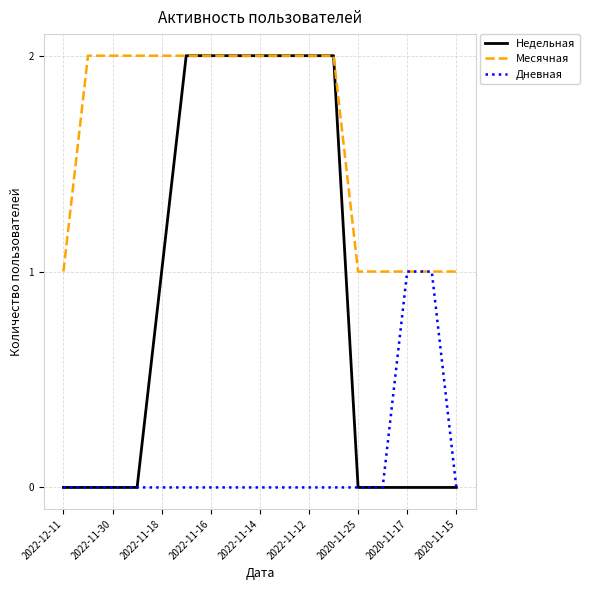

At how many categories does at least one series exceed 0?

17